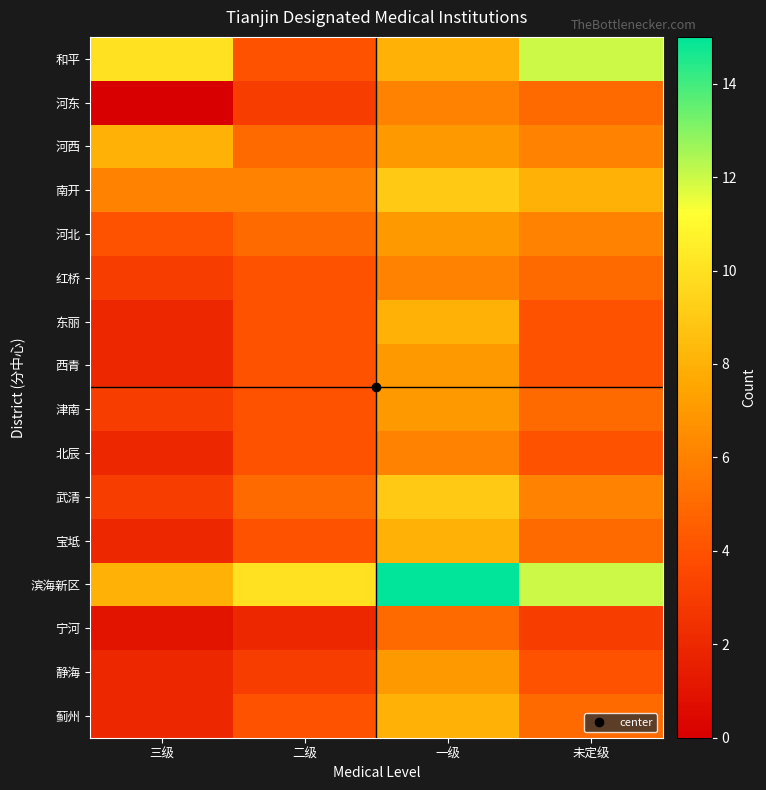

Count the number of data series in this chart.

16